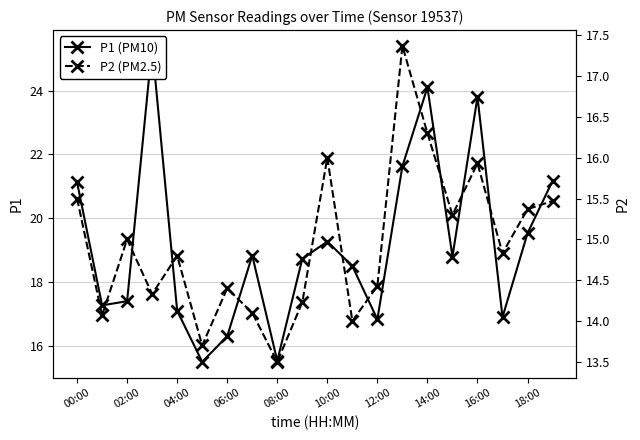

Is it true that P2 (PM2.5) equals 24.8 at 16:00?

False